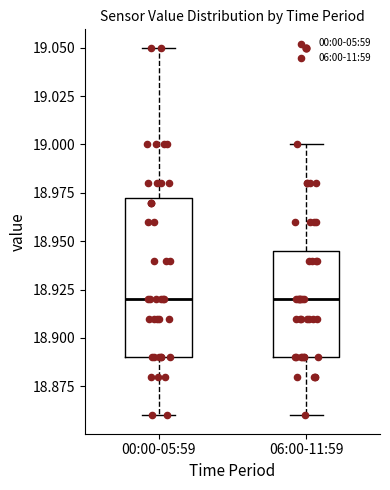

Where is the lower edge of the box for 06:00-11:59 on the y-axis? The values are not printed on the chart, so give them approximately, as read against the axis.

18.890